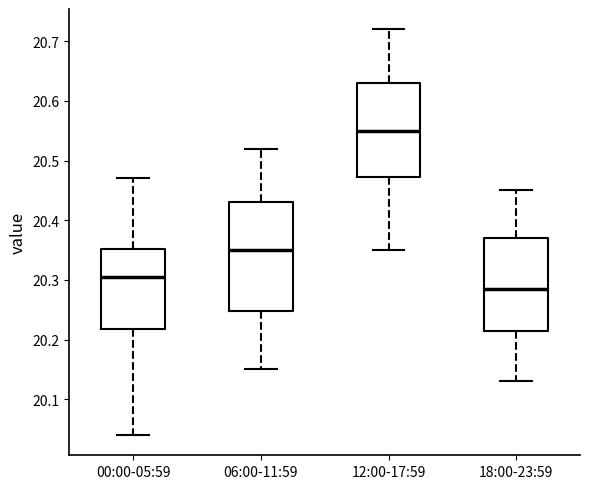

Where does the median line of the box for 06:00-11:59 sit on the y-axis? The values are not printed on the chart, so give them approximately, as read against the axis.

20.35